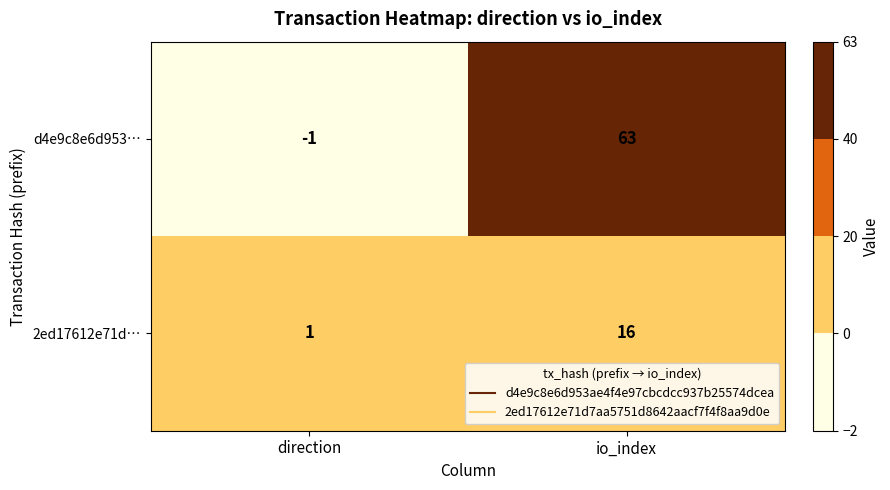

What is the total value across all series at io_index?

79